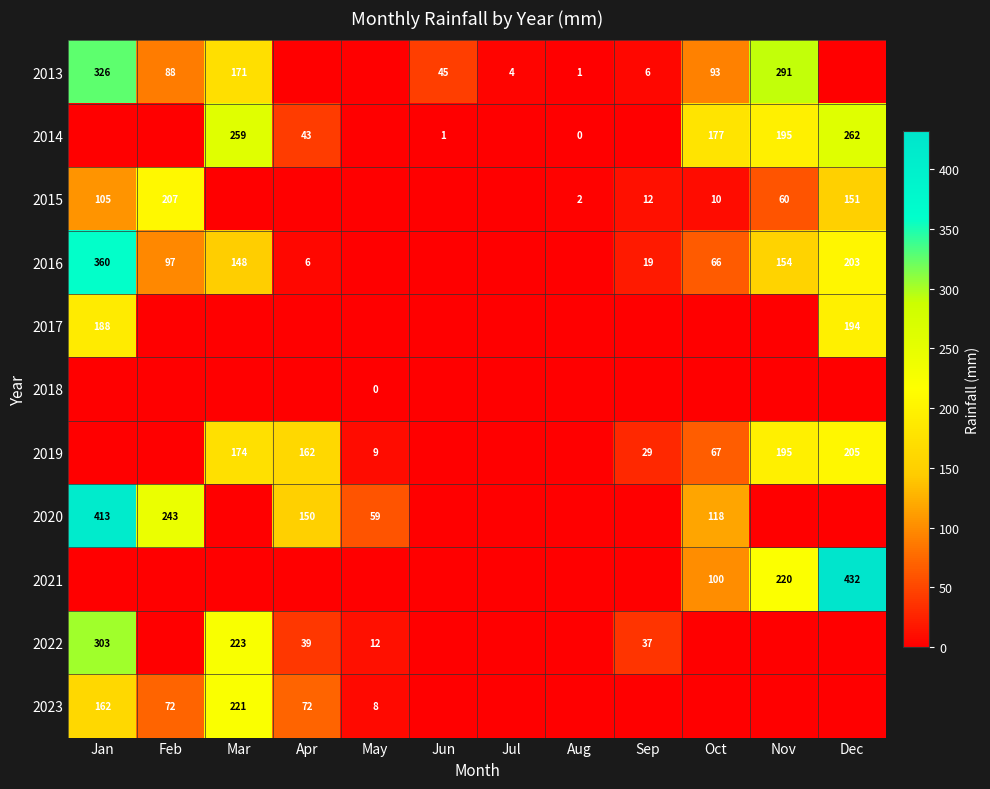

What is the approximate value of 2023 at May?

7.8